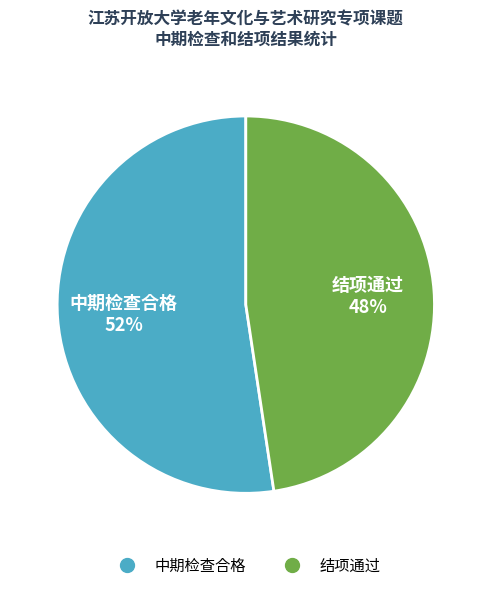

Which slice is the largest?

中期检查合格